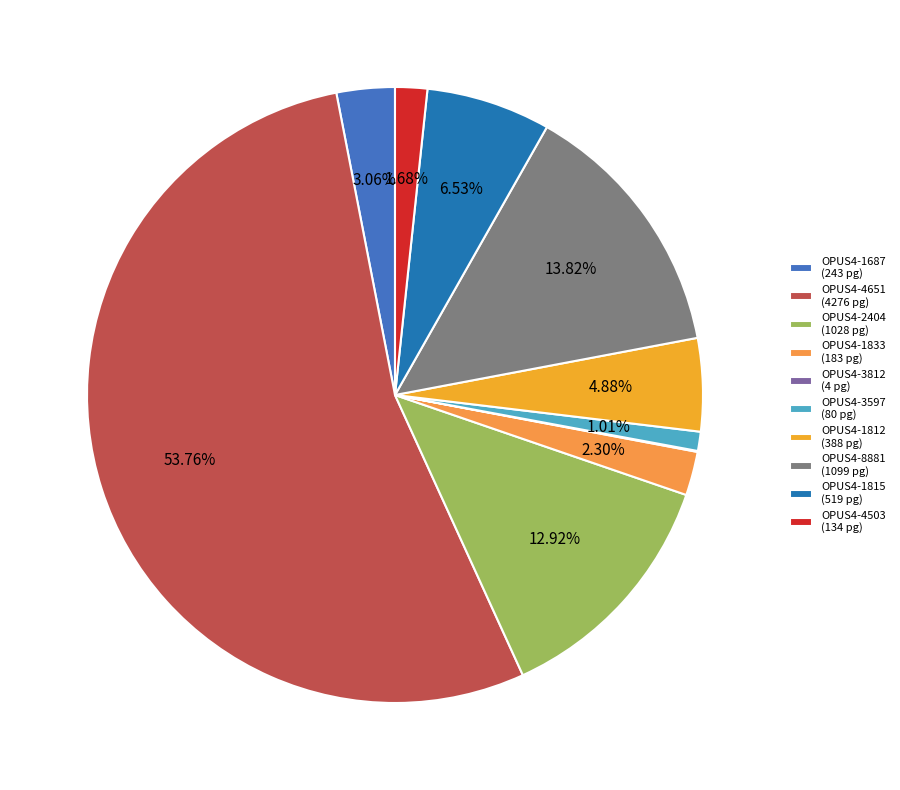

How many segments does this pie chart have?

10